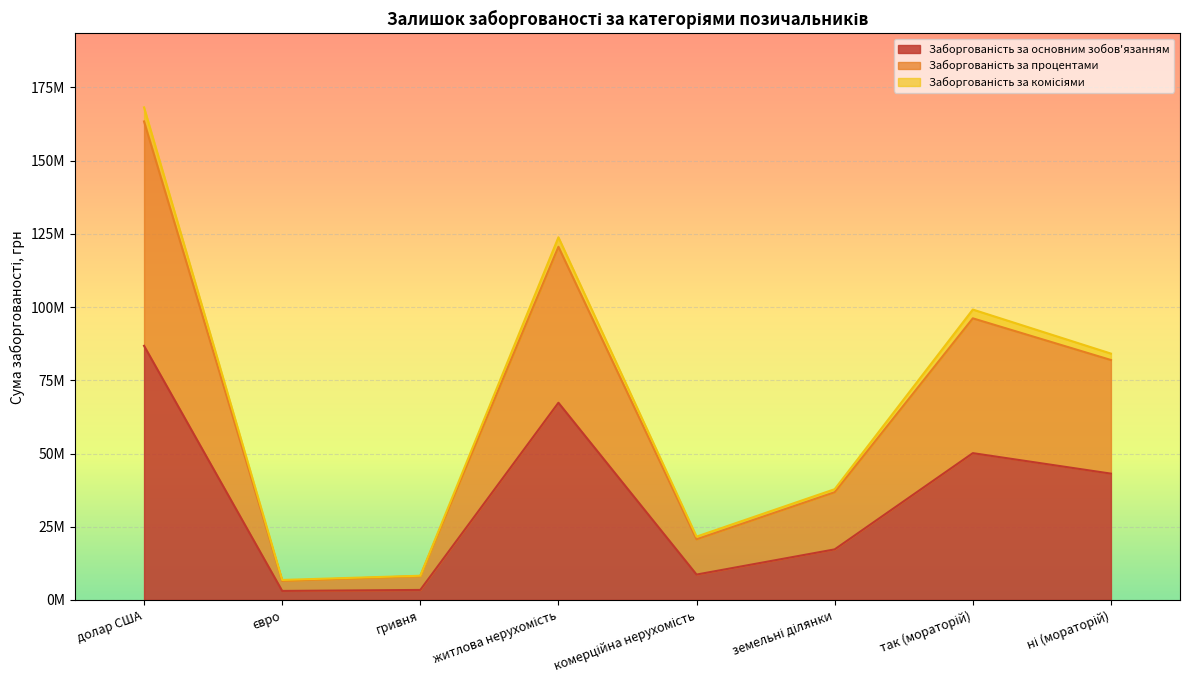

True or false: Заборгованість за комісіями and Заборгованість за процентами intersect in this chart.

False